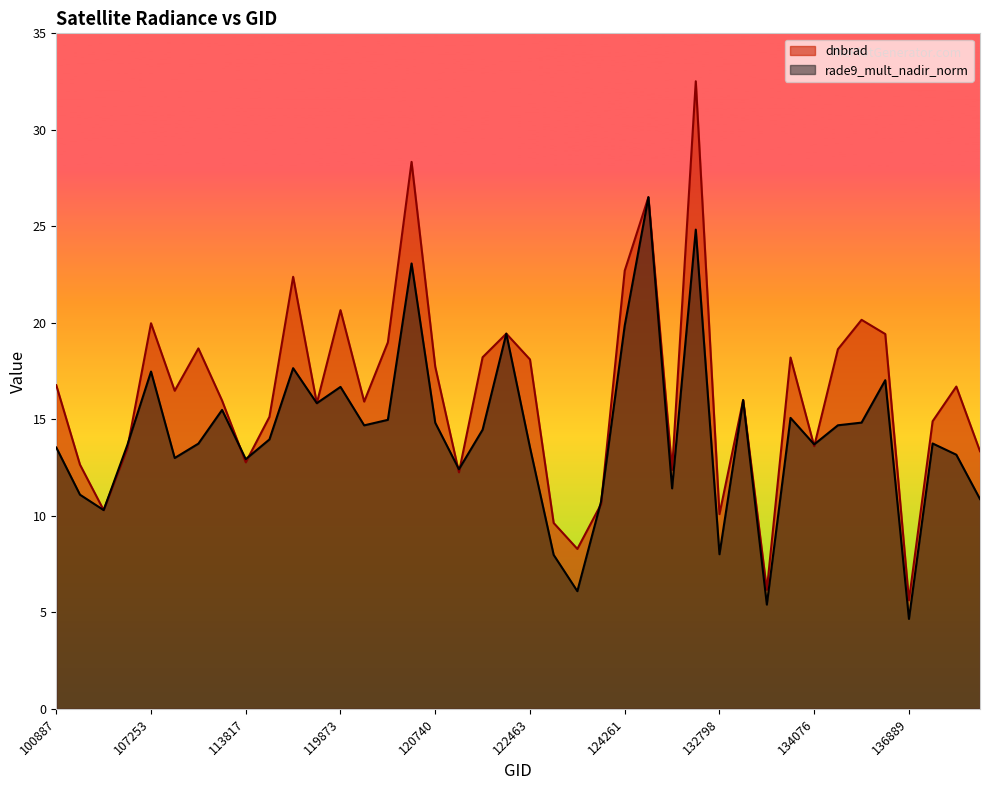

How many interior local valleys does the dnbrad series have?

12